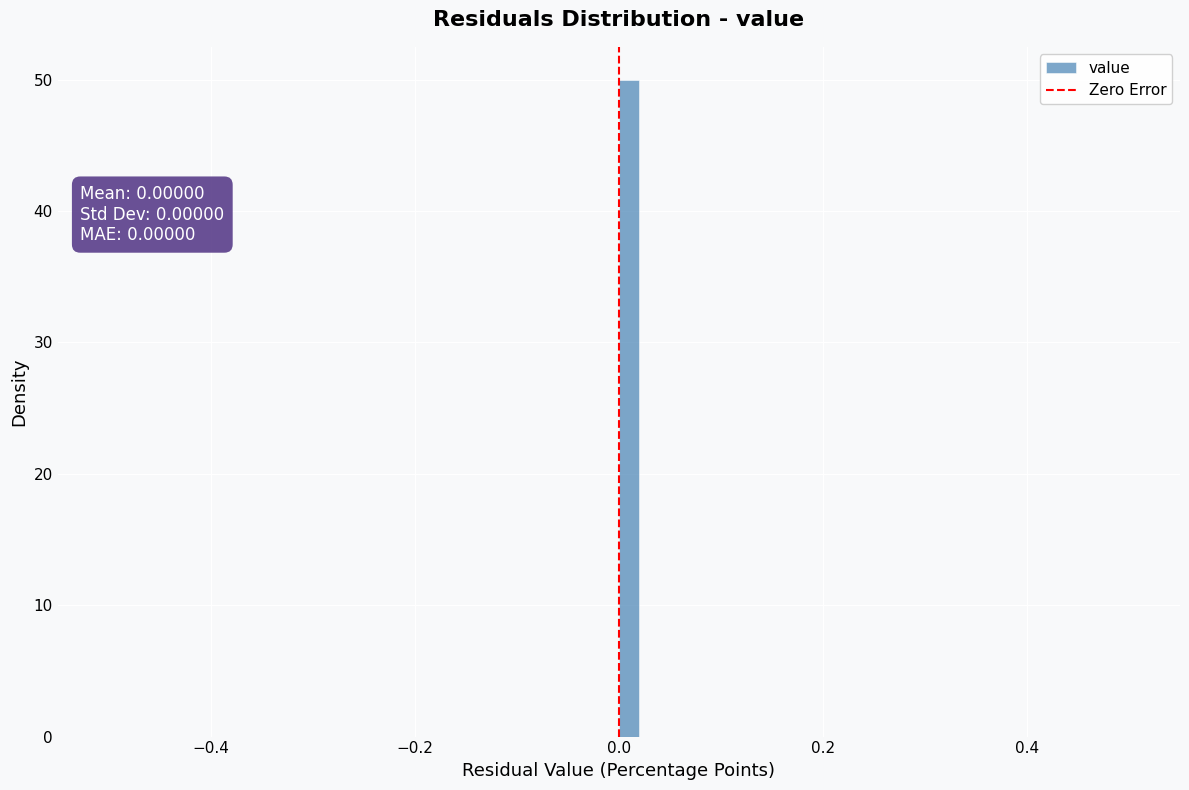

Around what value on the x-axis is the tallest bar? Give the approximate position of its centre, as read against the axis.

0.02